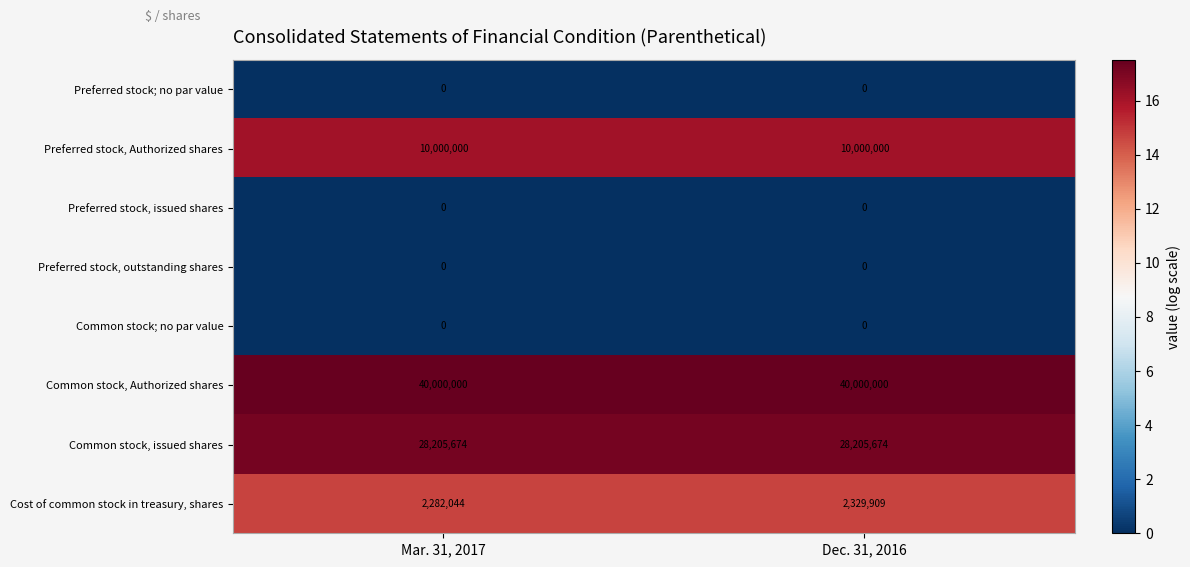

What is the sum of all Common stock, Authorized shares values?

80000000